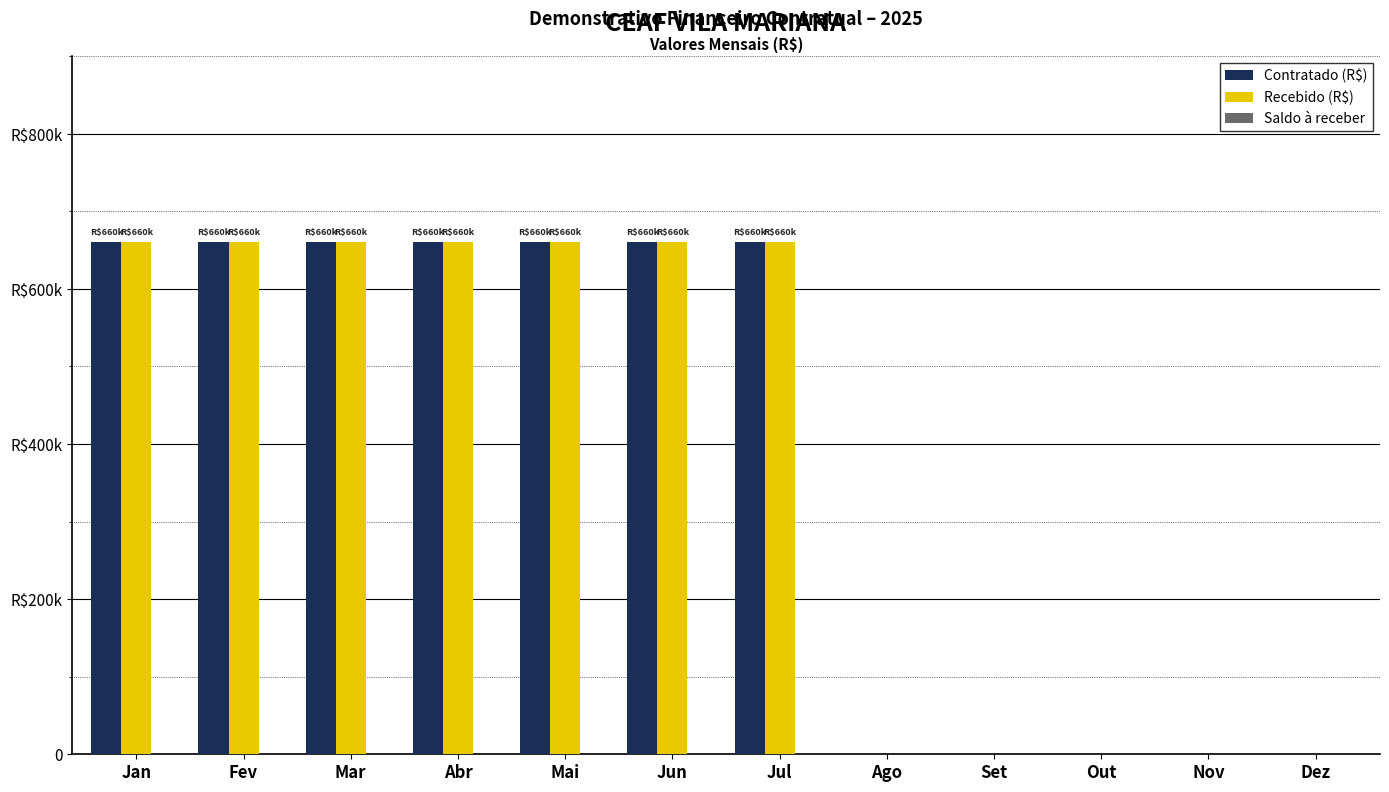

What is the label of the 5th bar from the left?

Mai